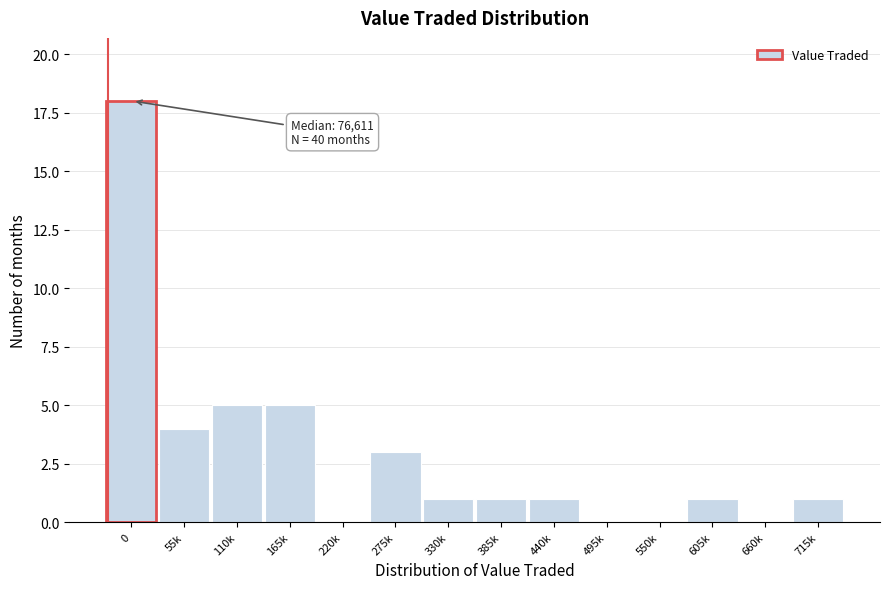

Reading left to right, transcribe all the data shown in this chart.

0=18	55k=4	110k=5	165k=5	220k=0	275k=3	330k=1	385k=1	440k=1	495k=0	550k=0	605k=1	660k=0	715k=1